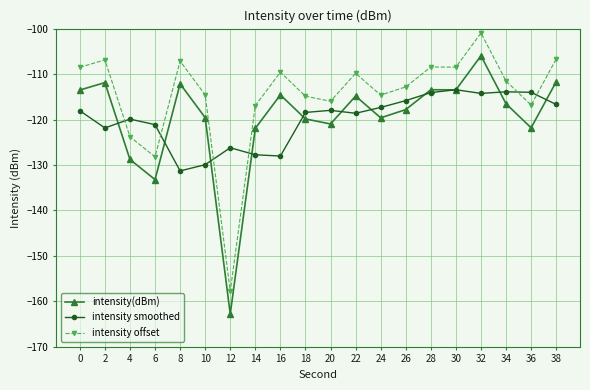

What are all the series names shown in the legend?

intensity(dBm), intensity smoothed, intensity offset